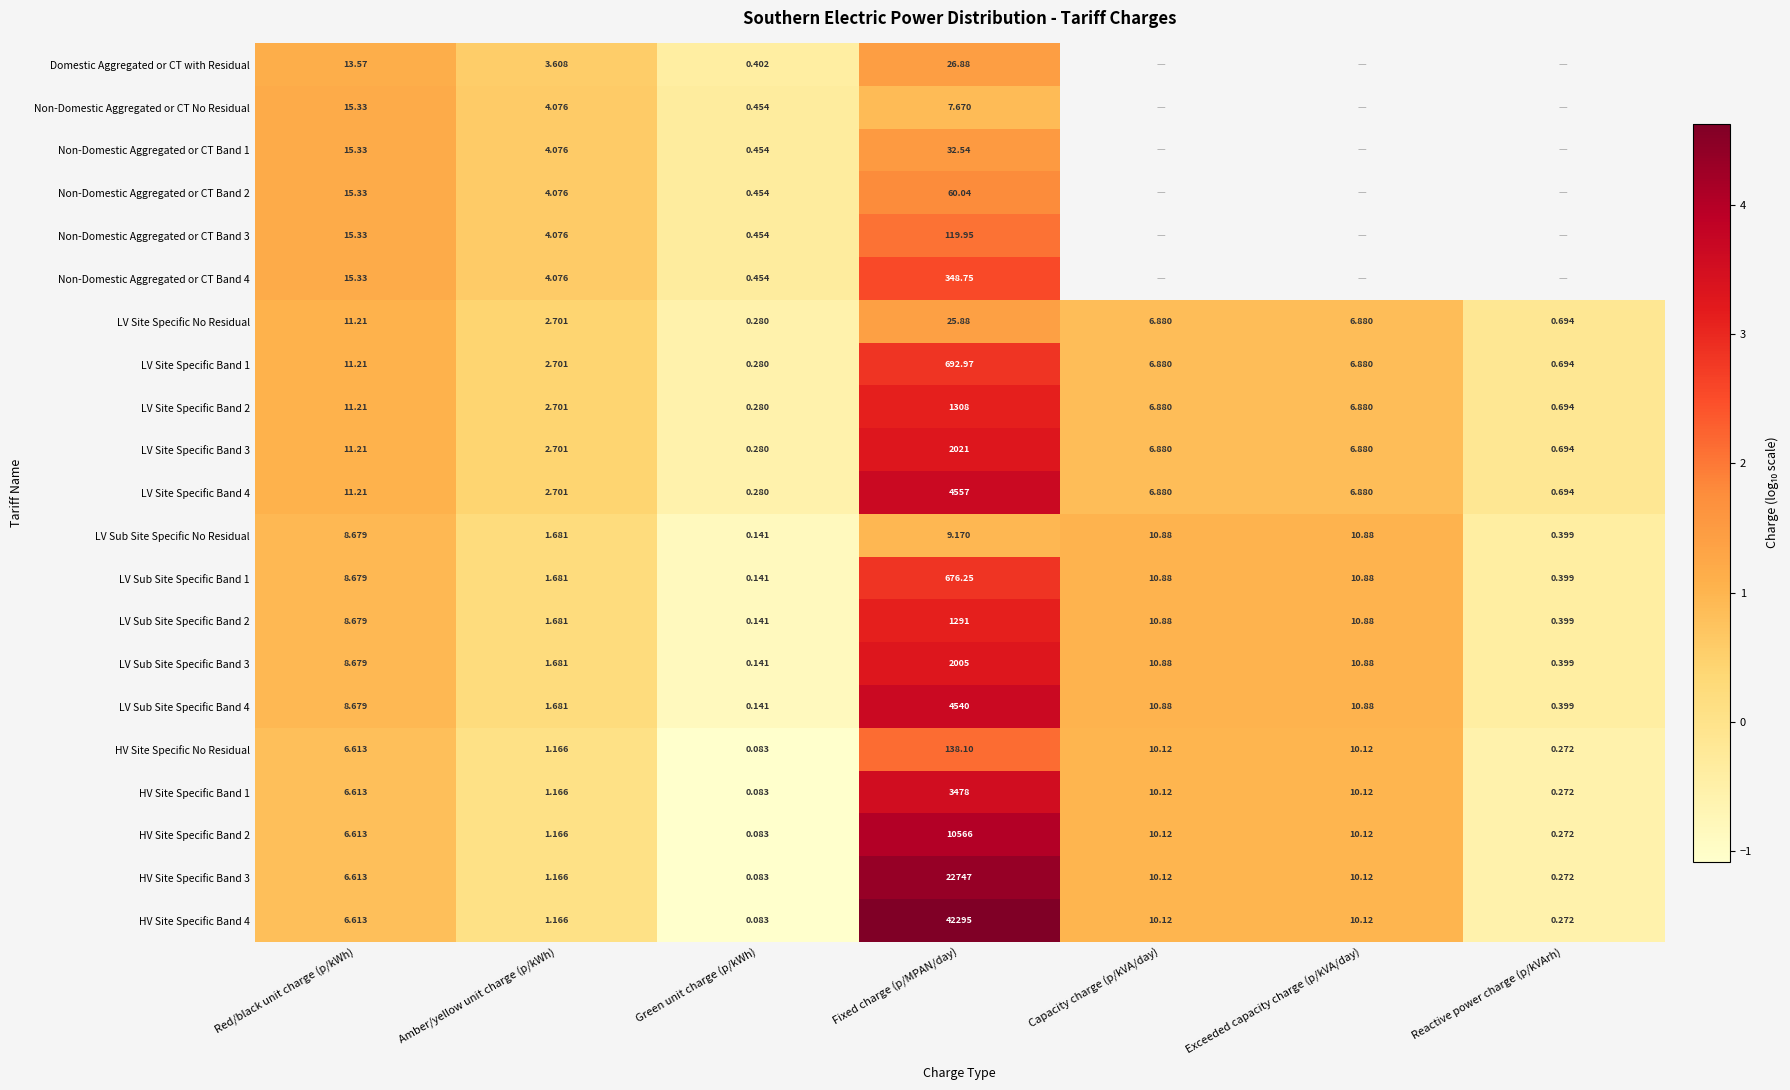

Is the value of HV Site Specific Band 3 at Capacity charge (p/kVA/day) greater than the value of HV Site Specific No Residual at Reactive power charge (p/kVArh)?

Yes